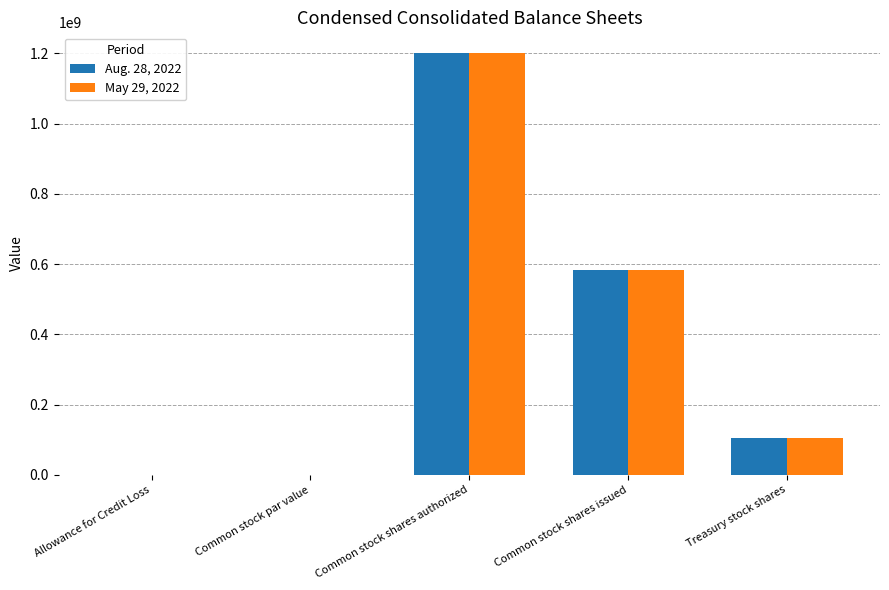

True or false: Aug. 28, 2022 has a value of 104964222.0 at Treasury stock shares.

True